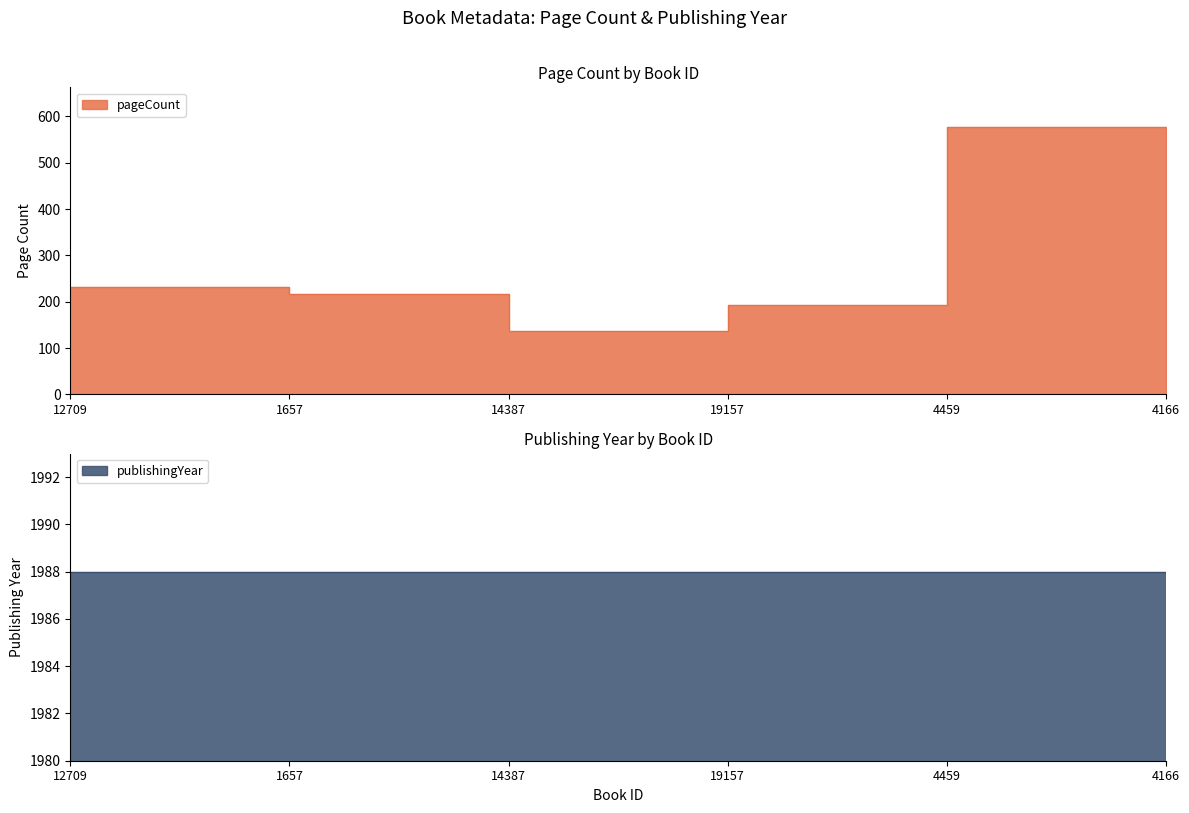

Which label corresponds to the smallest value in the chart?

14387